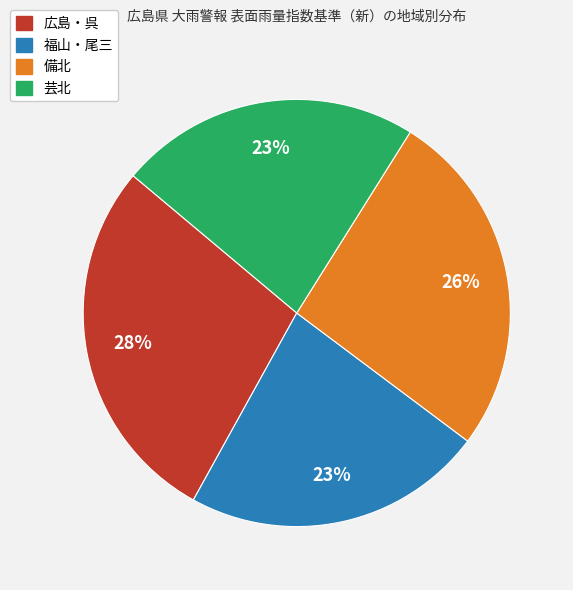

True or false: 広島・呉 accounts for 38% of the total.

False